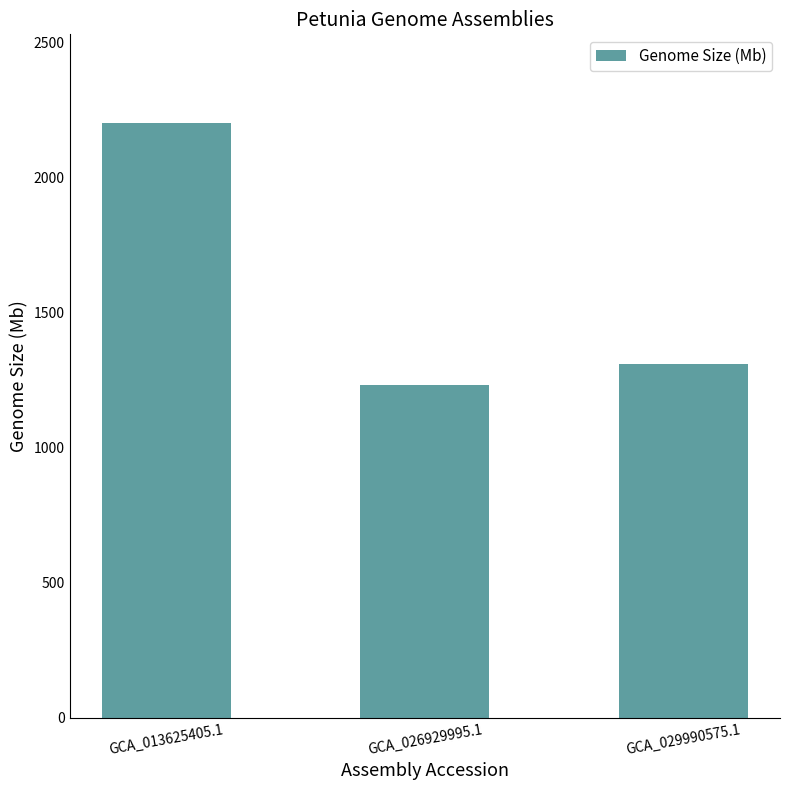

Reading left to right, what are all the values shown in this chart?

2200	1233	1309